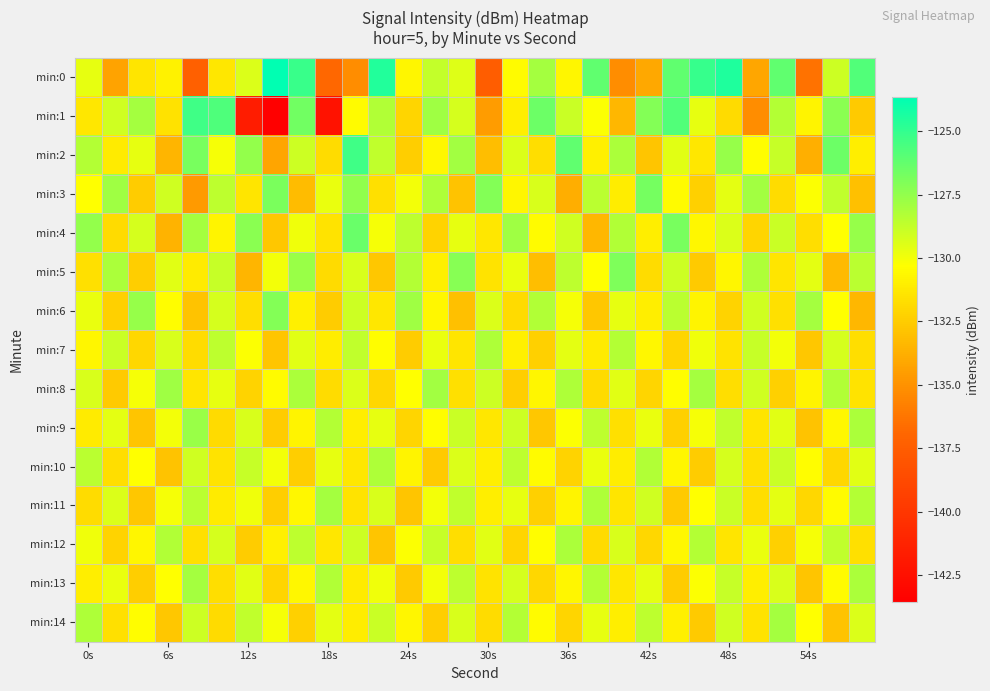

Which series has the largest total across all categories?

min:2